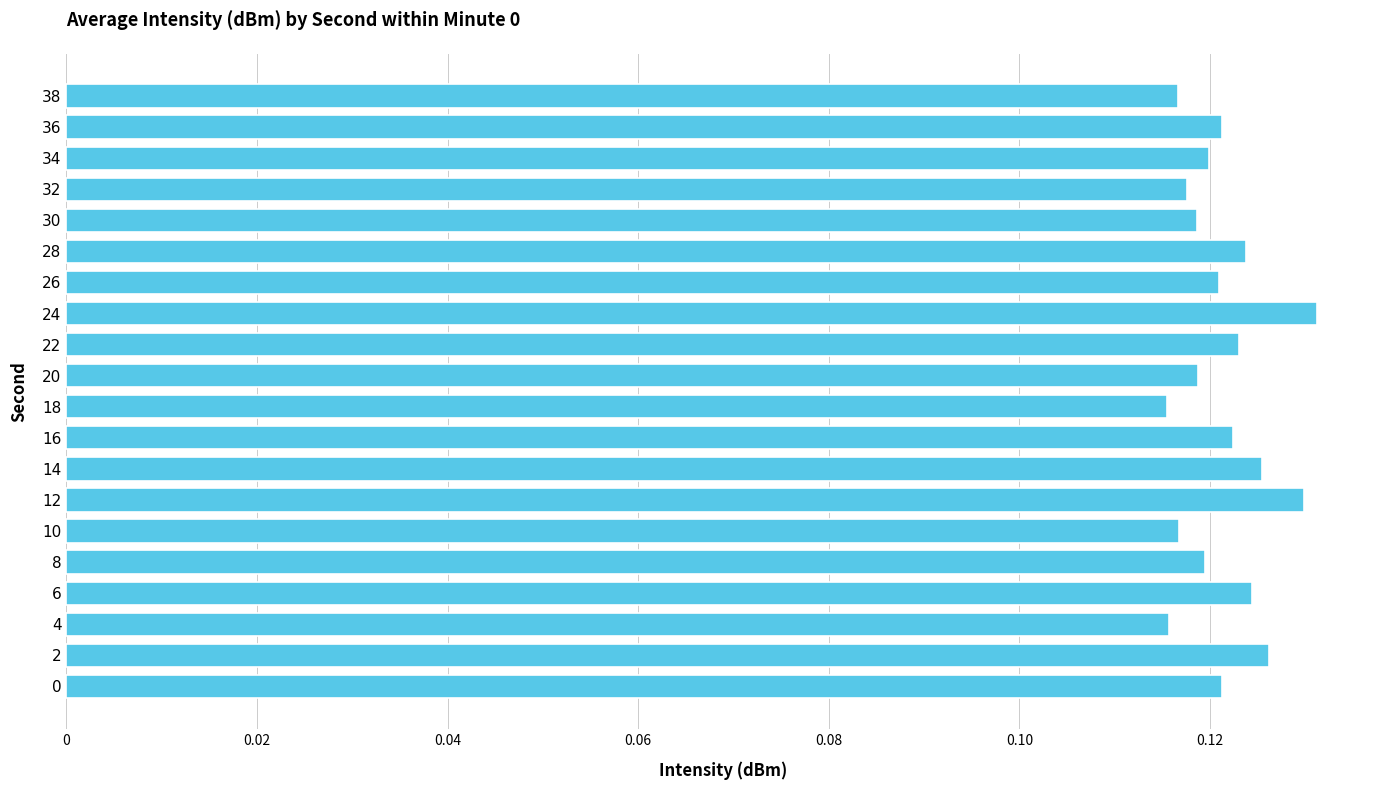

Are the bars horizontal?

Yes